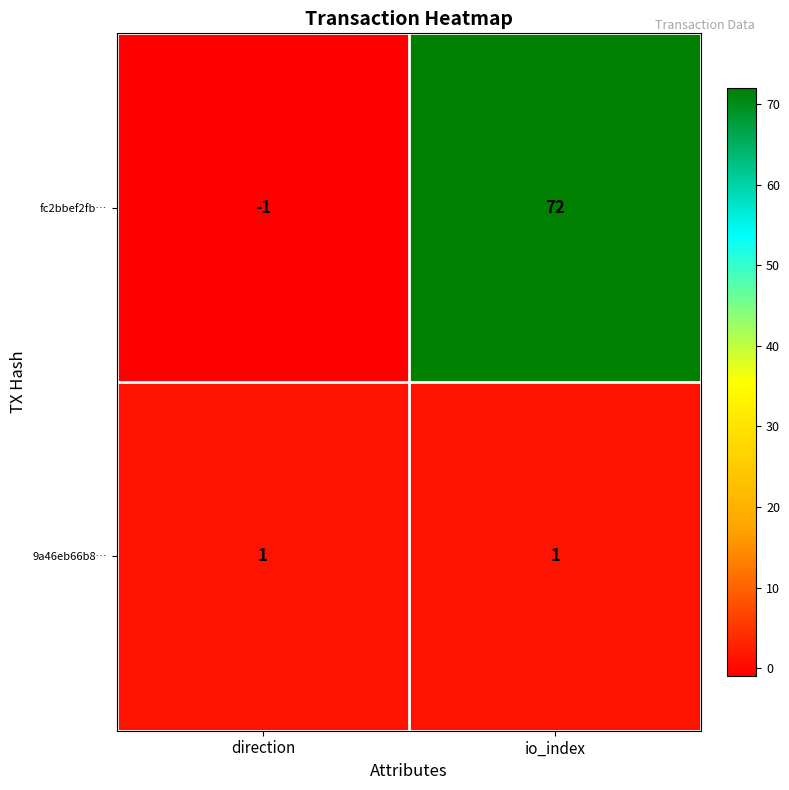

What is the difference between the maximum and minimum values in the fc2bbef2fb… series?

73